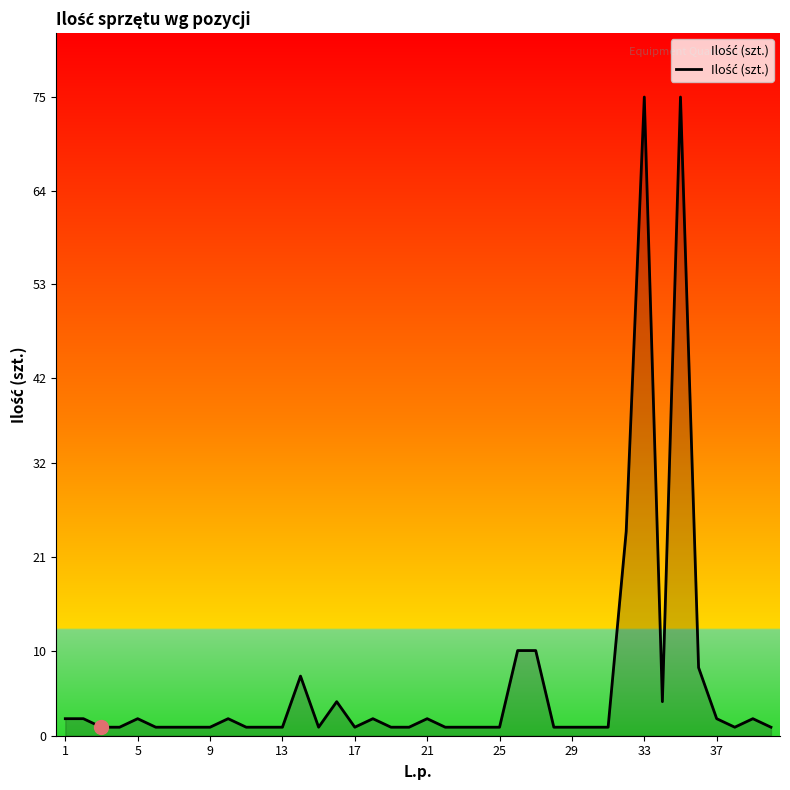

What is the difference between the maximum and minimum values?

74